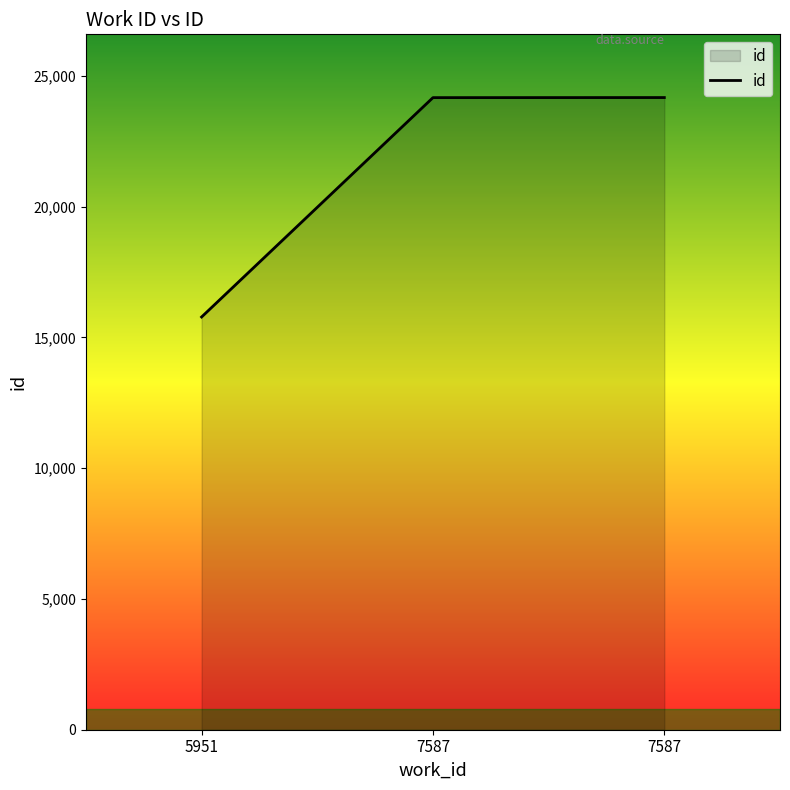

What is the sum of all values?

64117